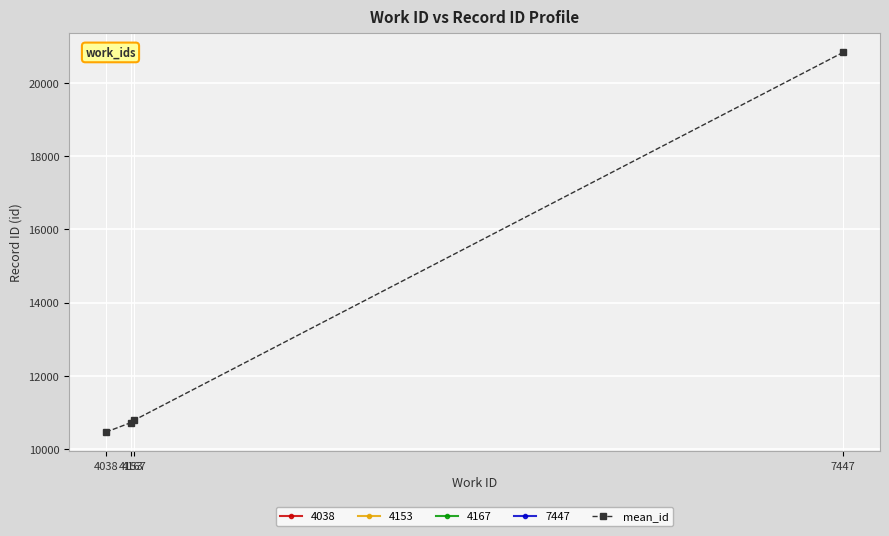

How many distinct data groups are displayed?

1